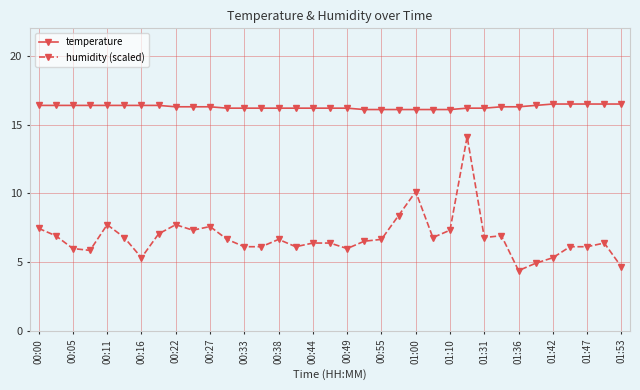

What is the maximum value for humidity (scaled)?

14.1